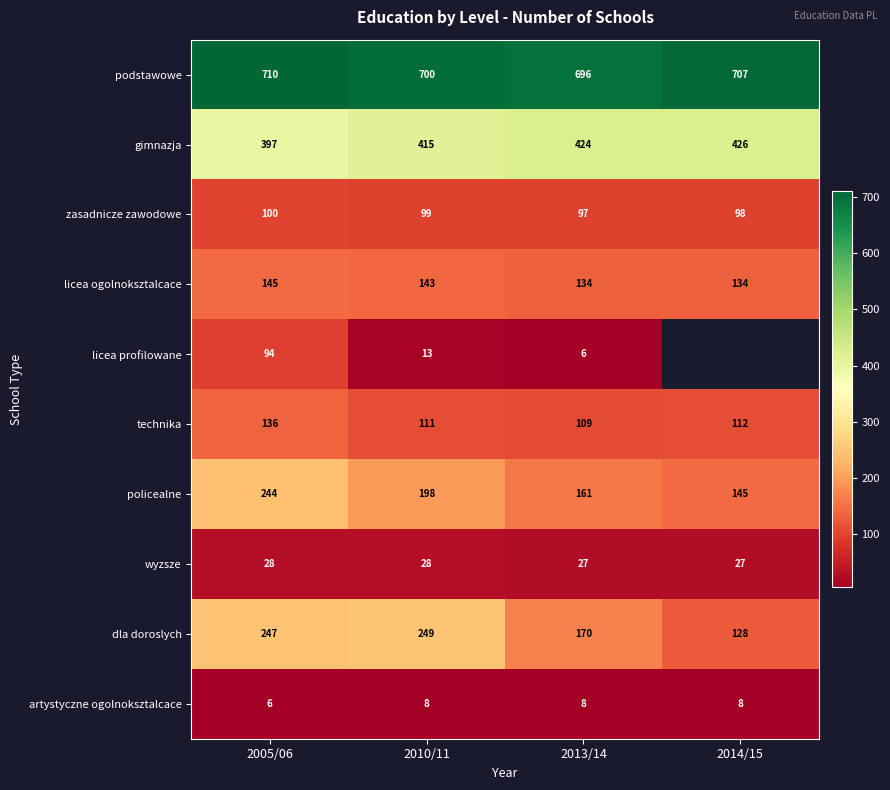

Which series changed the most between 2010/11 and 2013/14?

dla doroslych